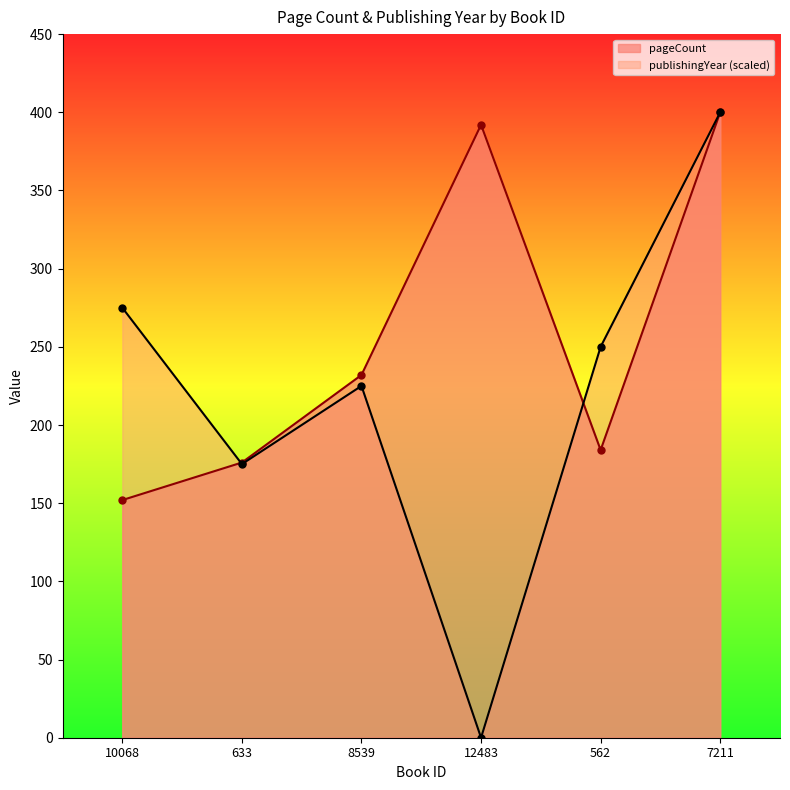

What is the minimum value for pageCount?

152